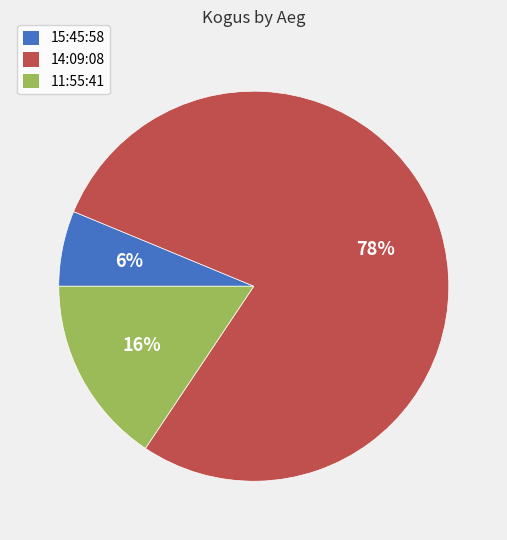

To the nearest percent, what is the combined percentage of 11:55:41 and 15:45:58?

22%